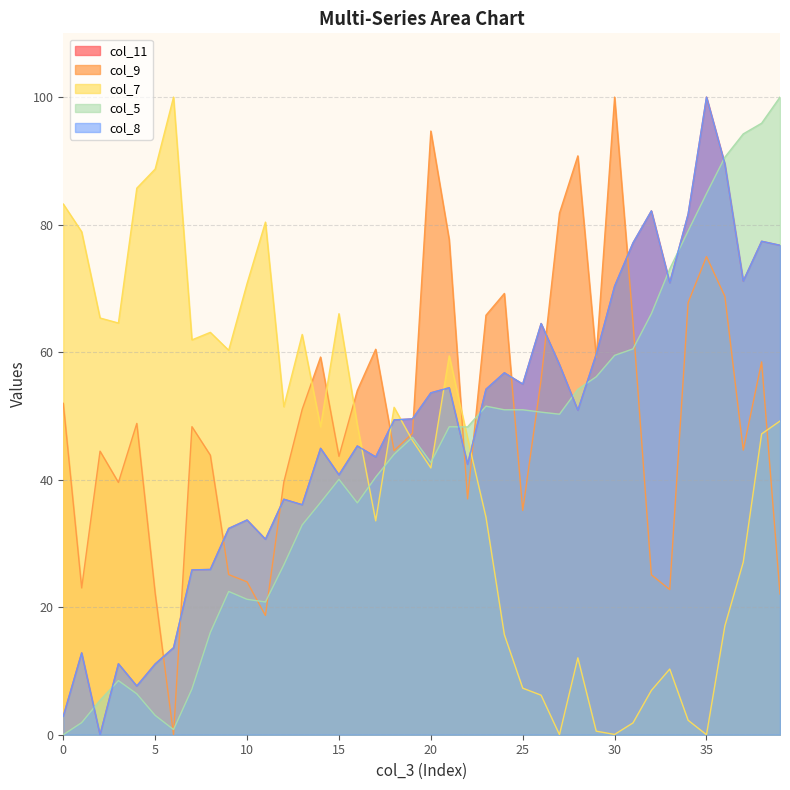

How many interior local peaks does the col_9 series have?

11